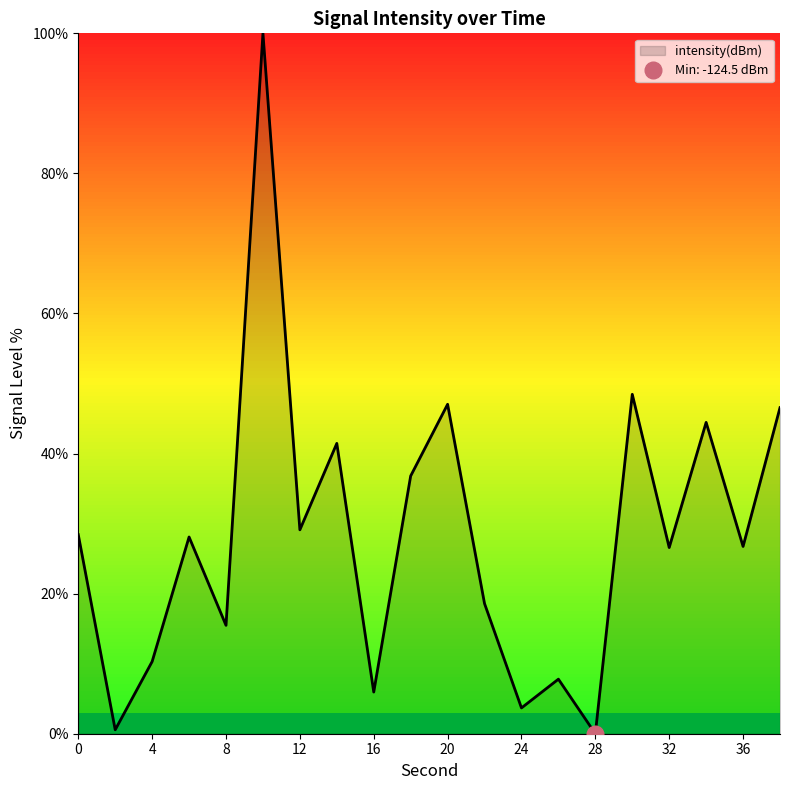

List the labels in order of value, largest first.

10, 30, 20, 38, 34, 14, 18, 12, 0, 6, 36, 32, 22, 8, 4, 26, 16, 24, 2, 28